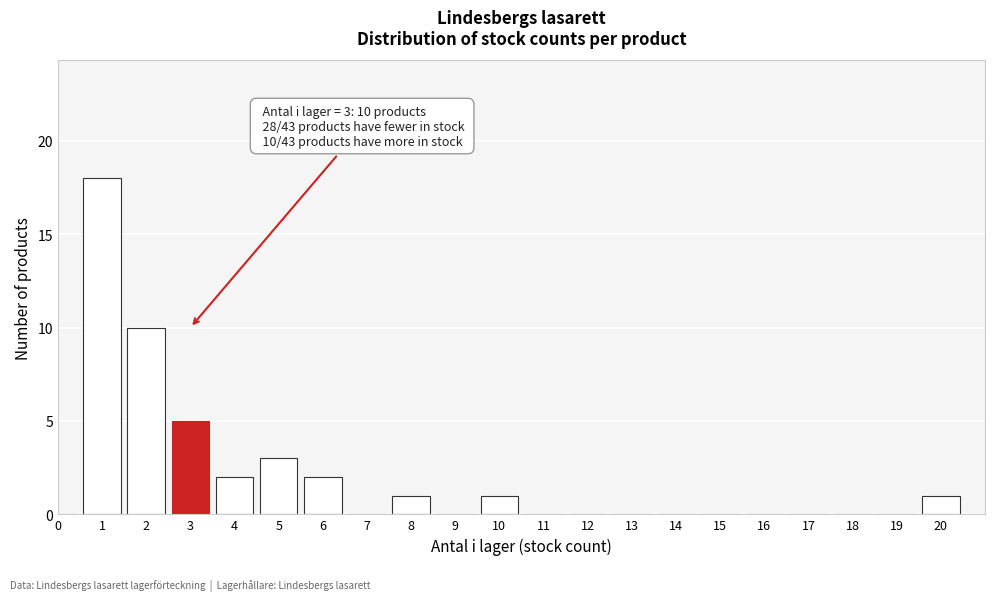

Reading left to right, list all the values displayed in this chart.

0=0	1=18	2=10	3=5	4=2	5=3	6=2	7=0	8=1	9=0	10=1	11=0	12=0	13=0	14=0	15=0	16=0	17=0	18=0	19=0	20=1